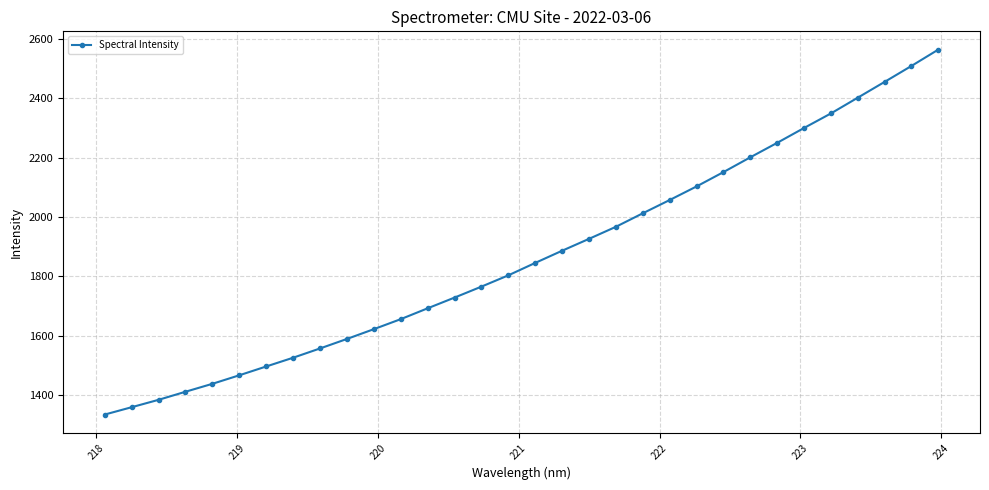

What is the value of the 11th point from the left?

1622.5